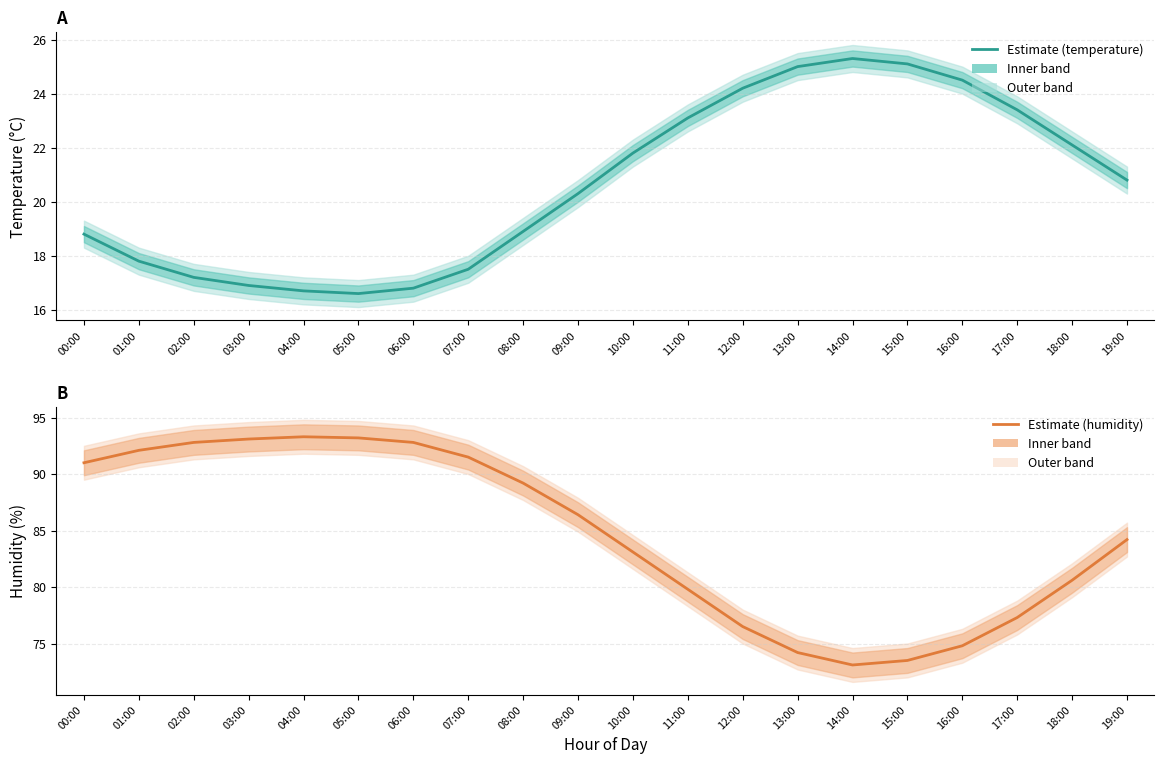

True or false: humidity and temperature intersect in this chart.

False